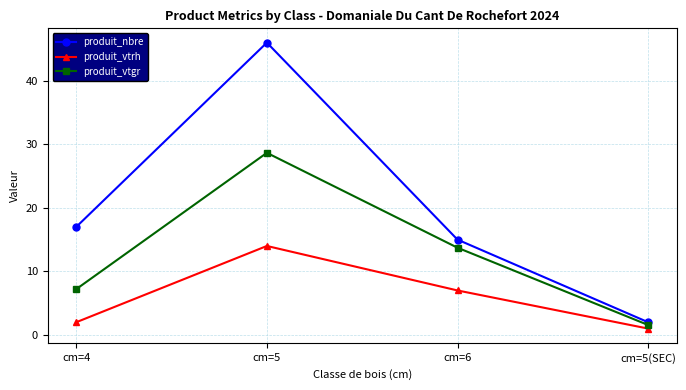

Rank the series by their maximum value, from highest to lowest.

produit_nbre, produit_vtgr, produit_vtrh